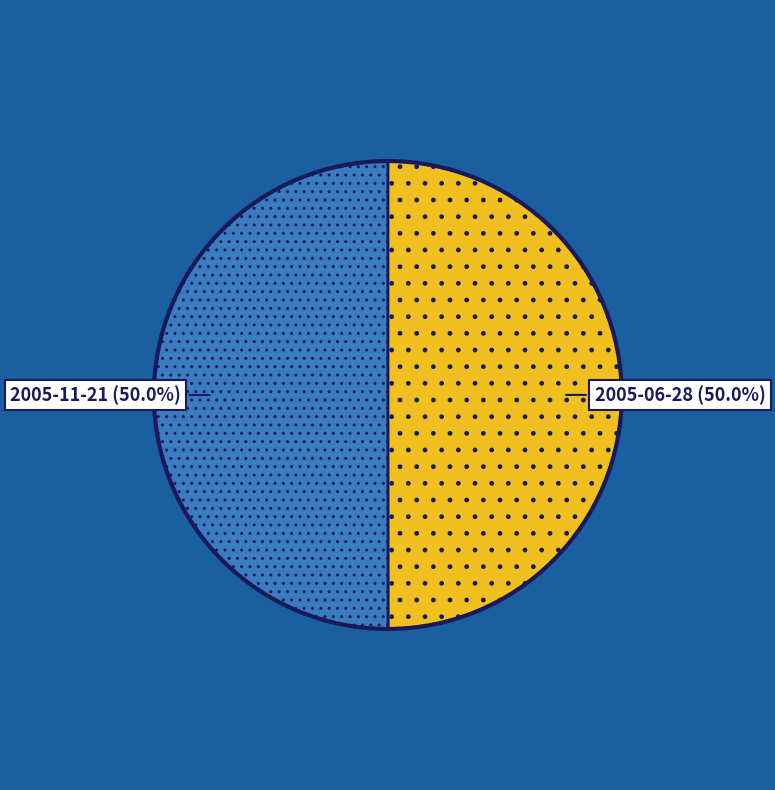

Is it true that 2005-11-21 is 62% of the pie?

False